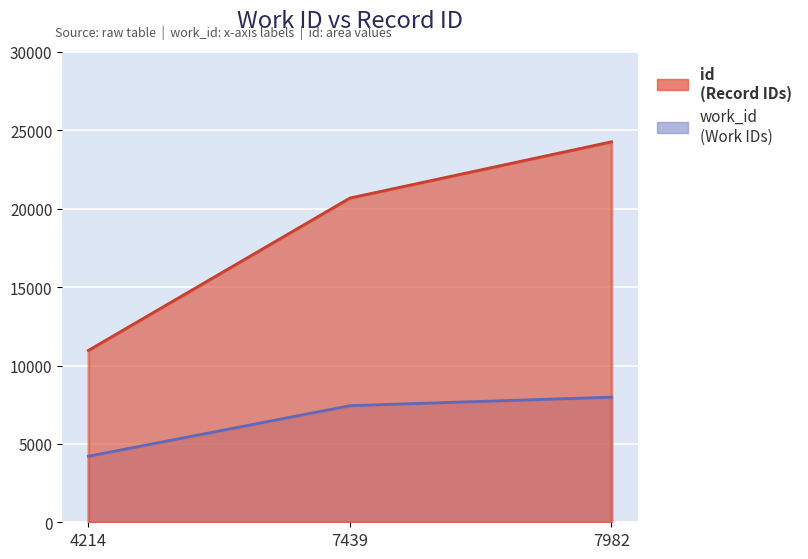

At which category does the chart reach its peak across all series?

7982